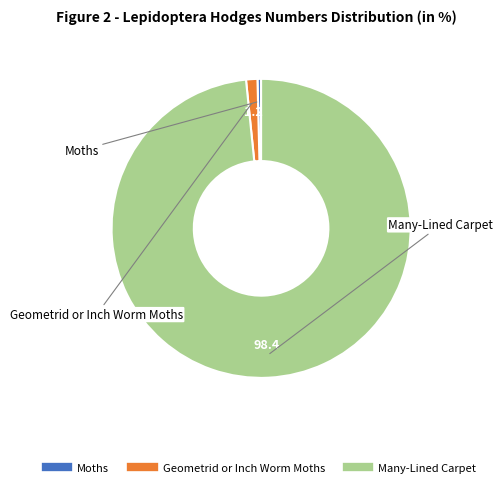

How many segments does this pie chart have?

3